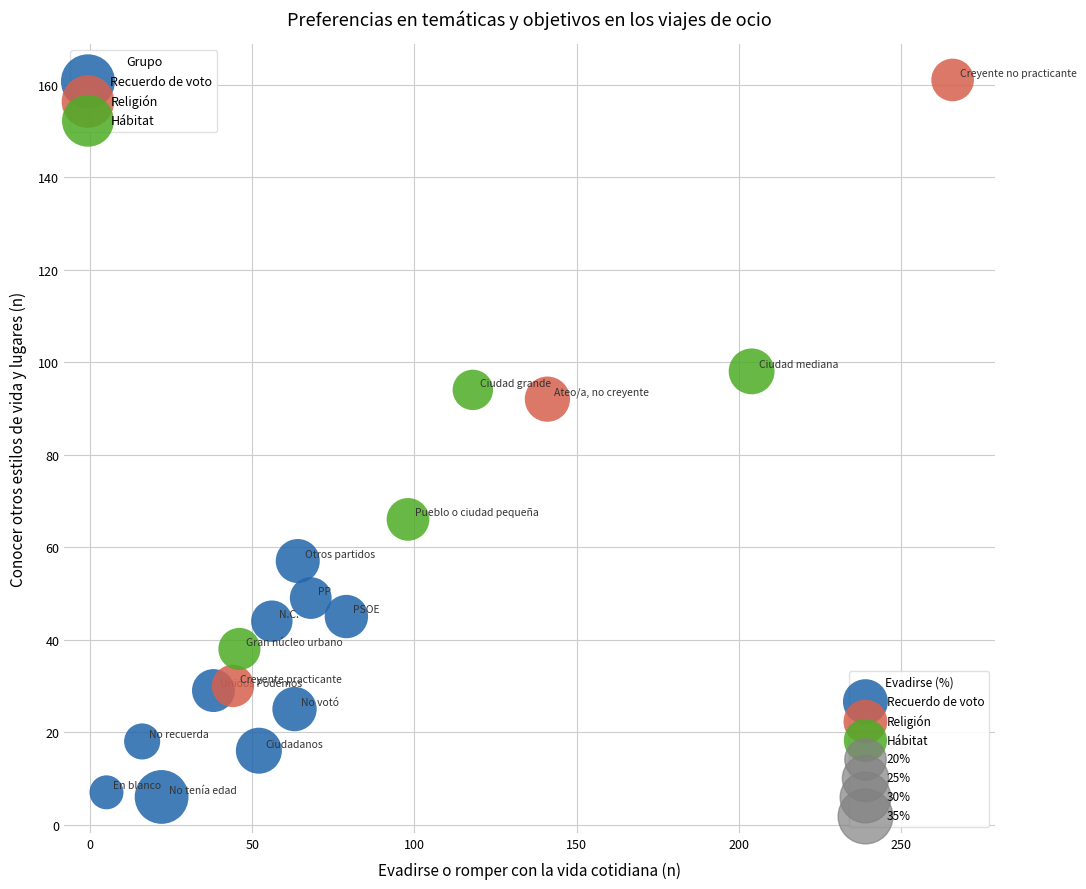

Which series has the widest spread of Y values?

Religión